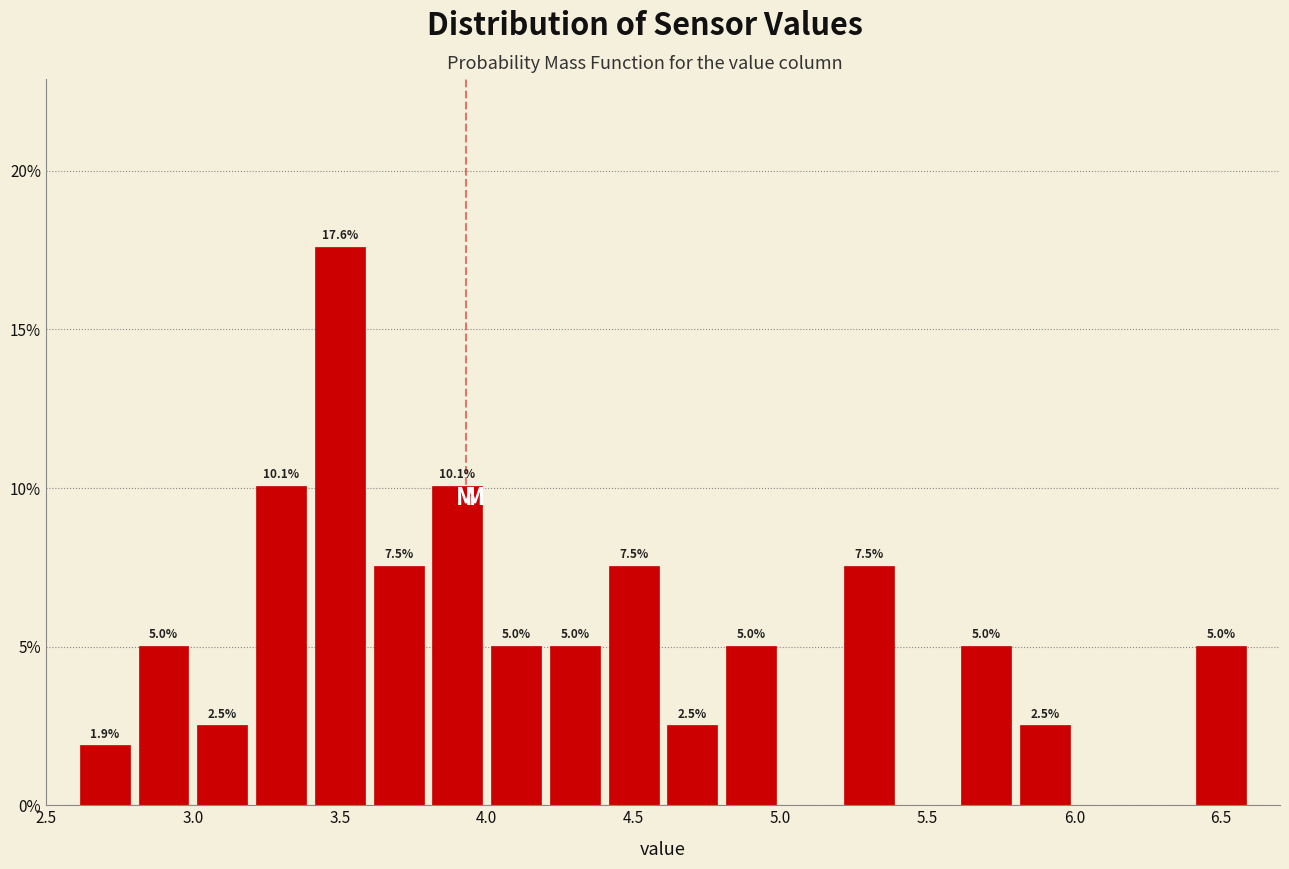

Which range on the x-axis has the tallest bar?

3.4 to 3.6